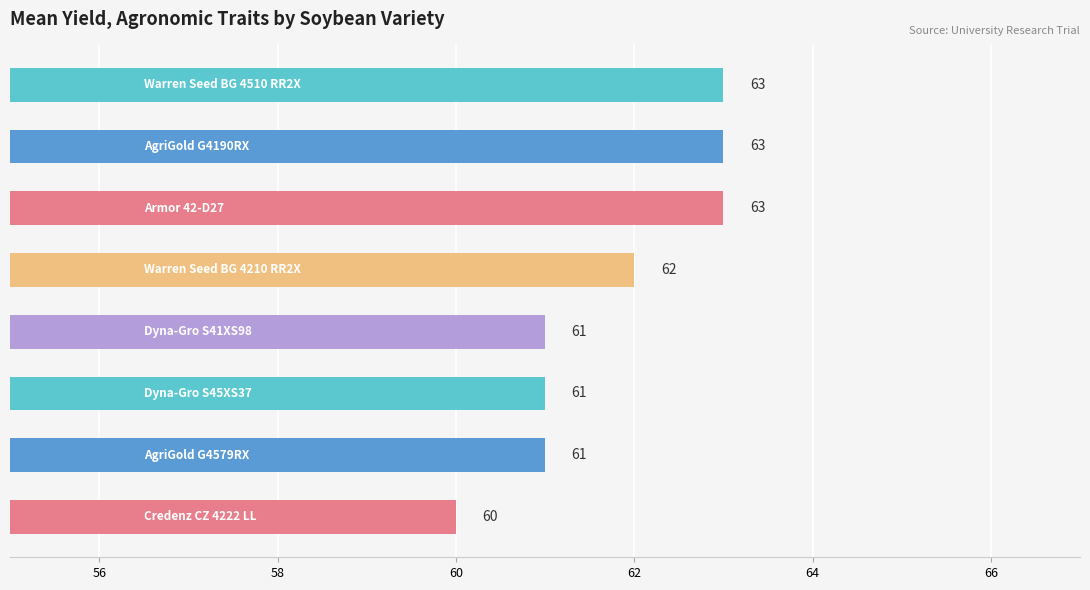

What is the value of the 4th bar from the top?

62